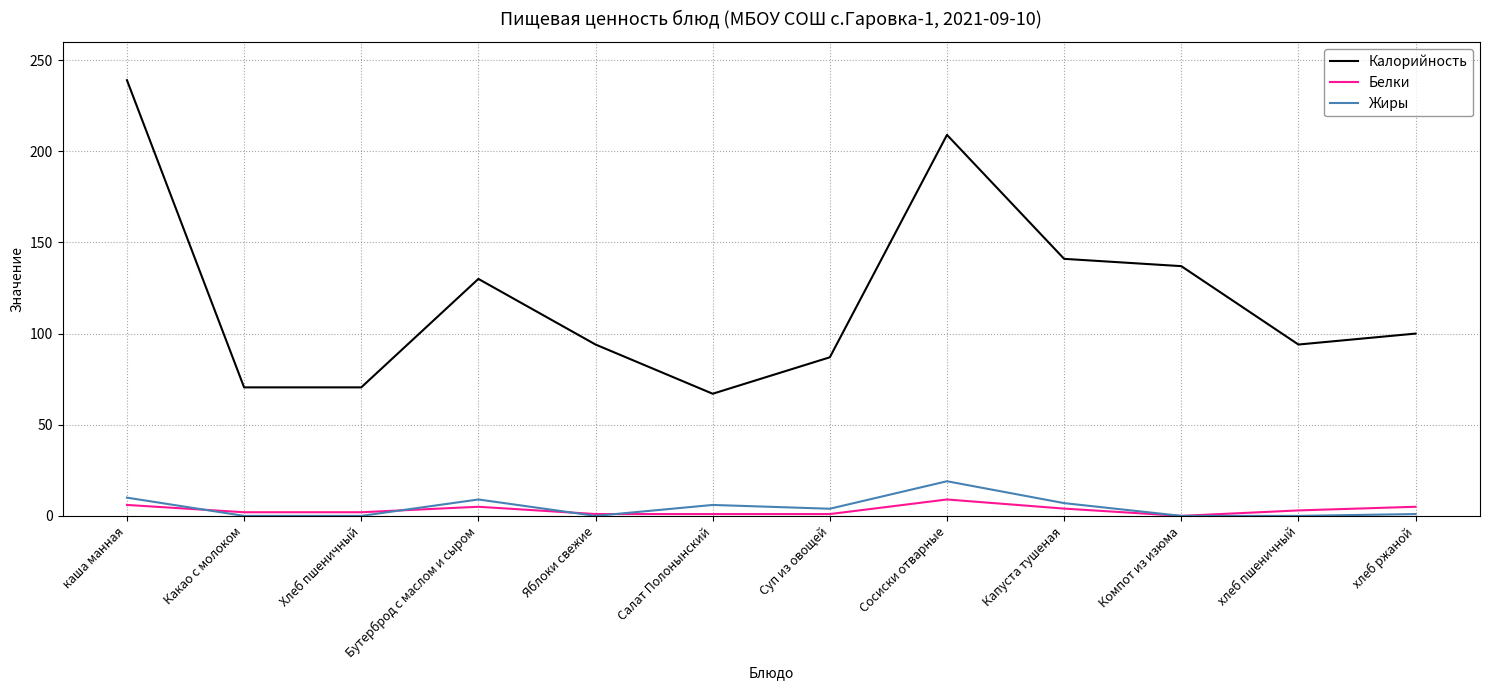

The value of Жиры at Яблоки свежие is 0.0. True or false?

True